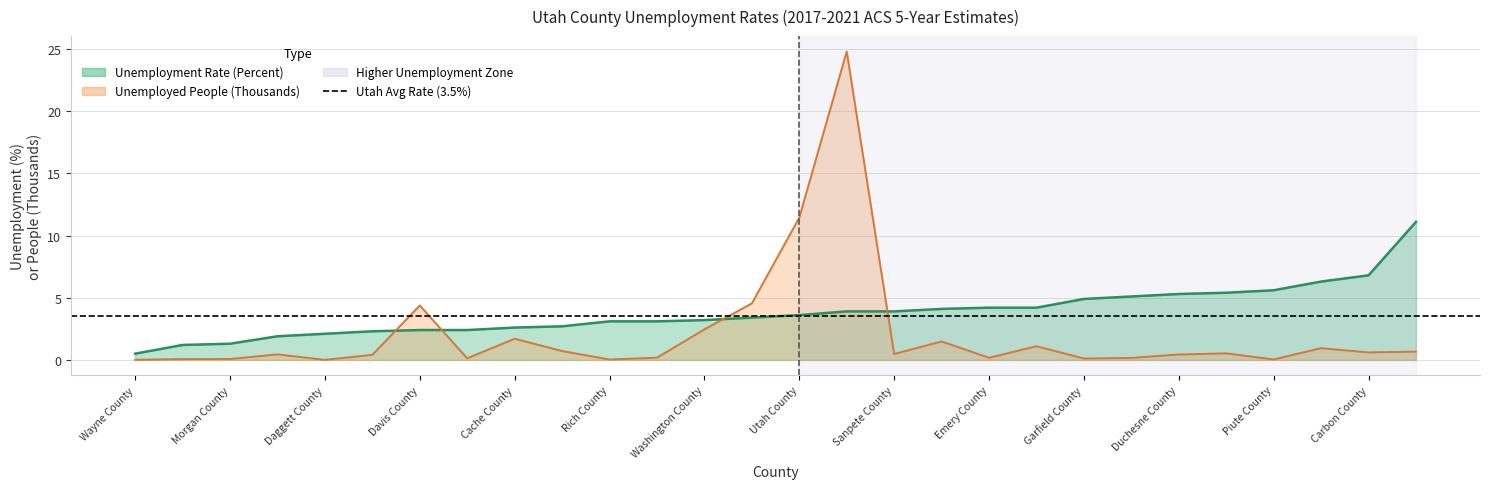

Rank the categories by value from highest to lowest.

San Juan County, Uintah County, Carbon County, Piute County, Sevier County, Duchesne County, Garfield County, Beaver County, Iron County, Tooele County, Emery County, Salt Lake County, Sanpete County, Rich County, Millard County, Washington County, Weber County, Utah County, Cache County, Box Elder County, Wasatch County, Juab County, Davis County, Summit County, Daggett County, Morgan County, Grand County, Wayne County